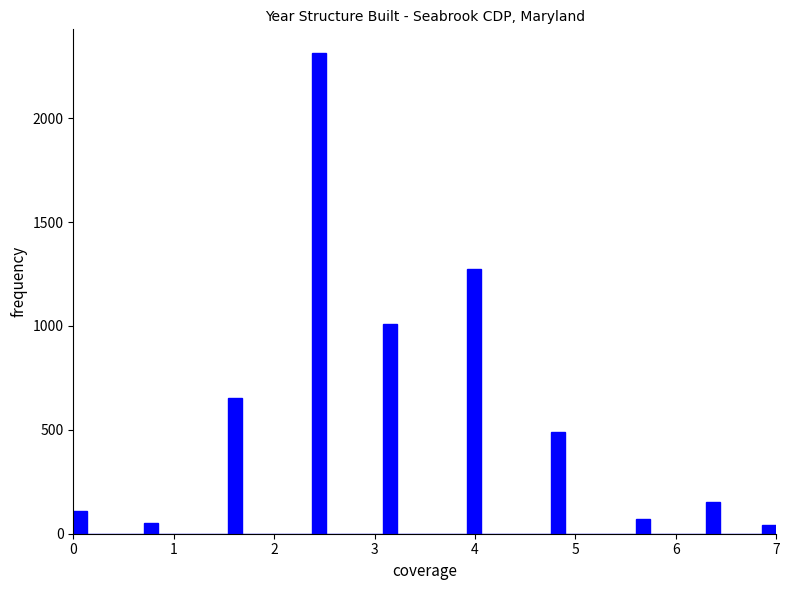

Around what value on the x-axis is the tallest bar? Give the approximate position of its centre, as read against the axis.

2.5